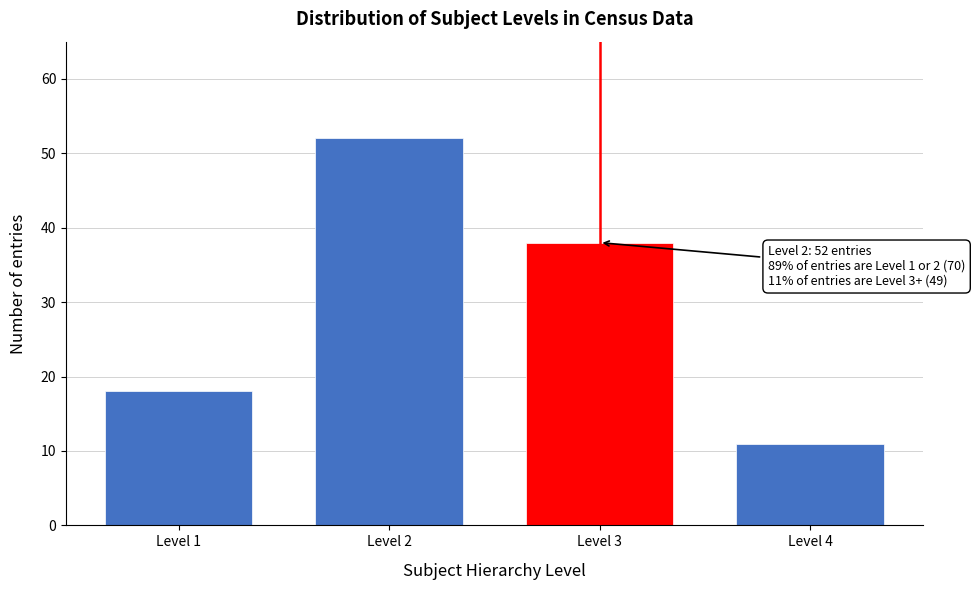

Reading left to right, transcribe all the data shown in this chart.

18	52	38	11